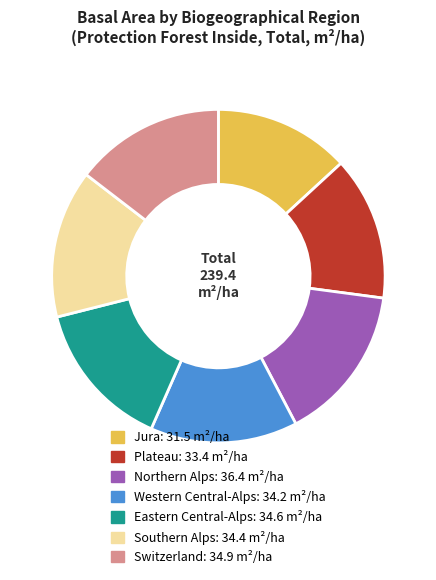

Is the sum of Western Central-Alps and Northern Alps greater than half?

No